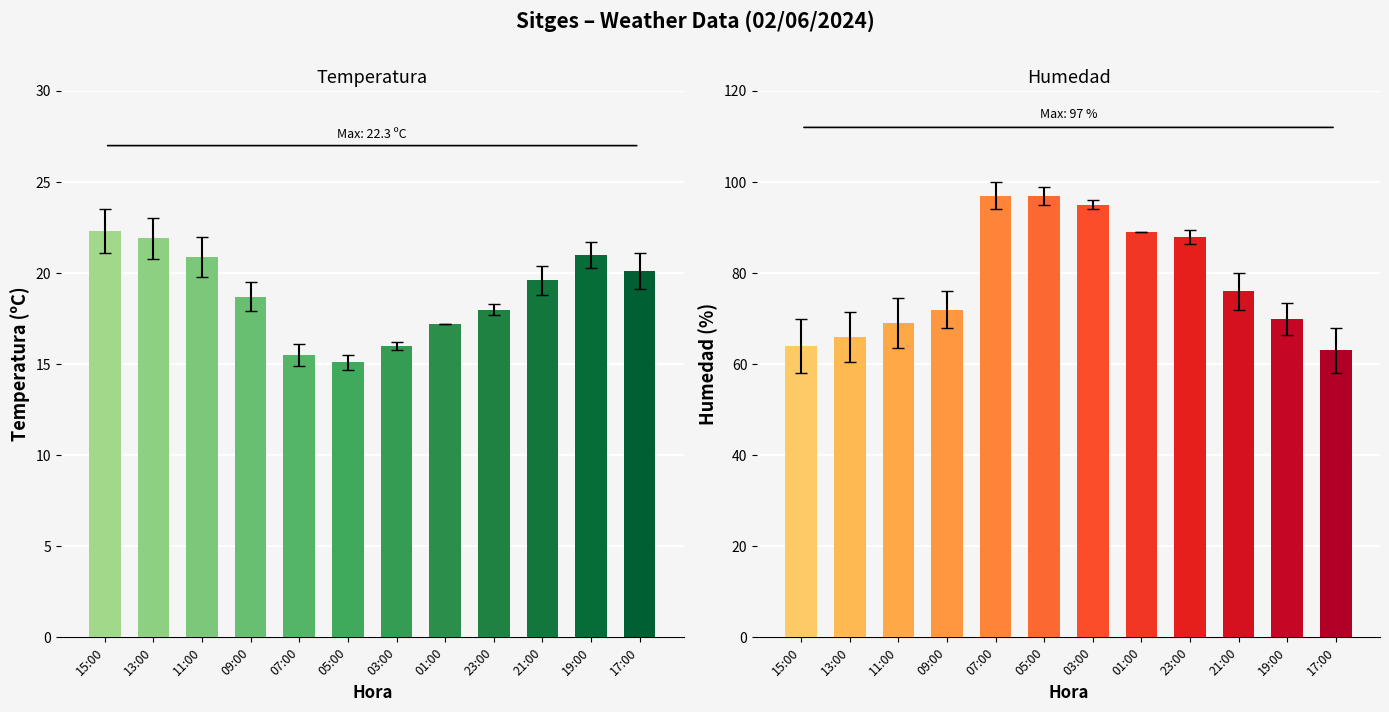

Reading left to right, extract all data points from this chart.

Temperatura (ºC): 15:00=22.3	13:00=21.9	11:00=20.9	09:00=18.7	07:00=15.5	05:00=15.1	03:00=16.0	01:00=17.2	23:00=18.0	21:00=19.6	19:00=21.0	17:00=20.1
Humedad (%): 15:00=64.0	13:00=66.0	11:00=69.0	09:00=72.0	07:00=97.0	05:00=97.0	03:00=95.0	01:00=89.0	23:00=88.0	21:00=76.0	19:00=70.0	17:00=63.0